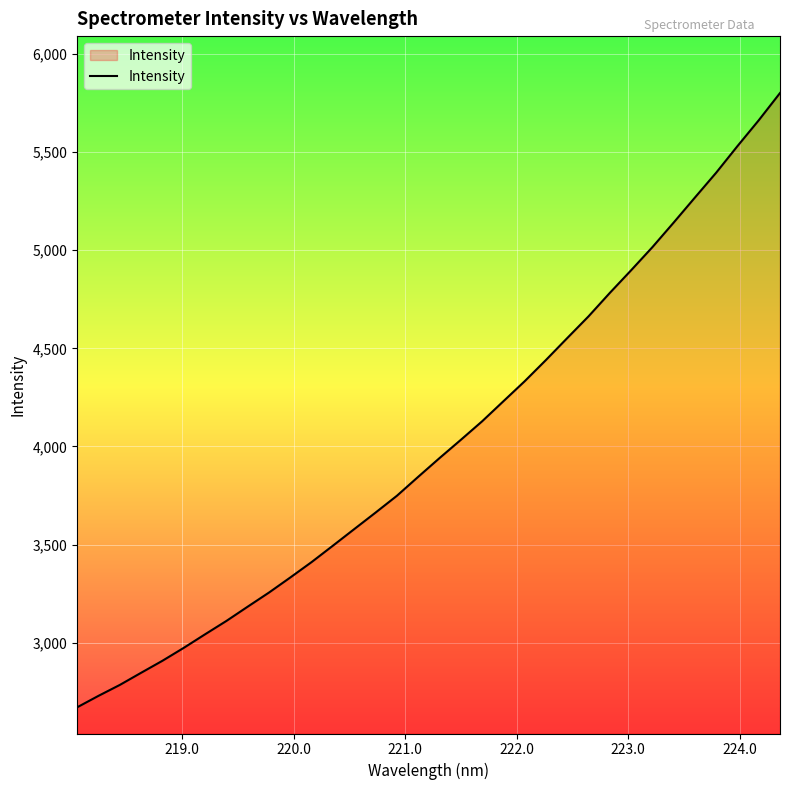

True or false: the data has more than 0 interior local peaks.

False